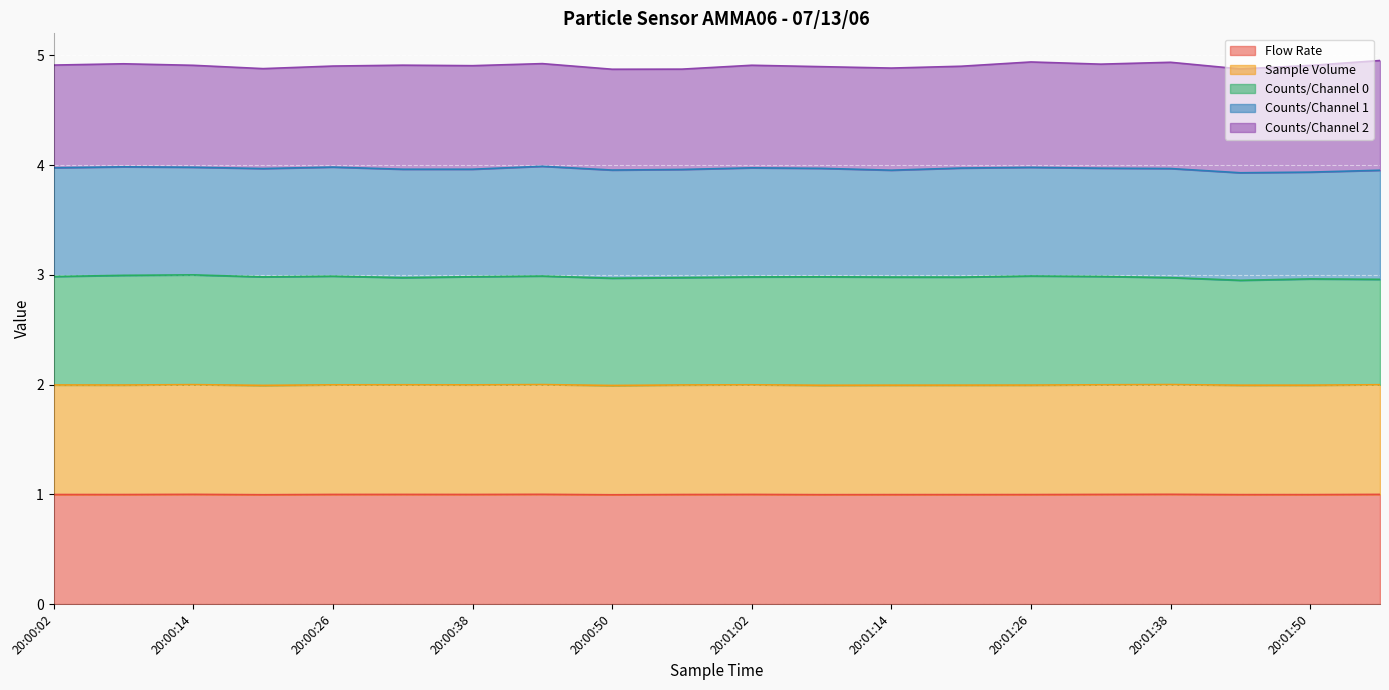

Does the chart display data point markers on the line(s)?

No